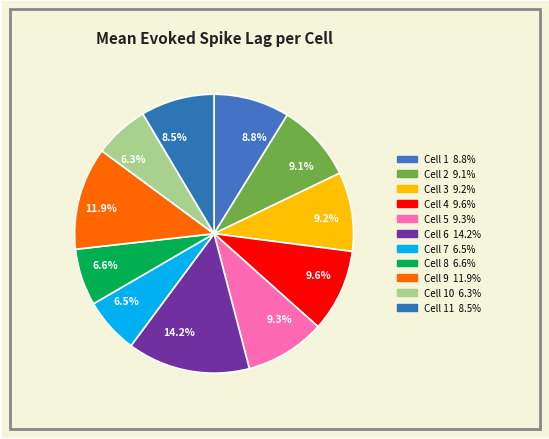

To the nearest percent, what is the average slice percentage?

9%